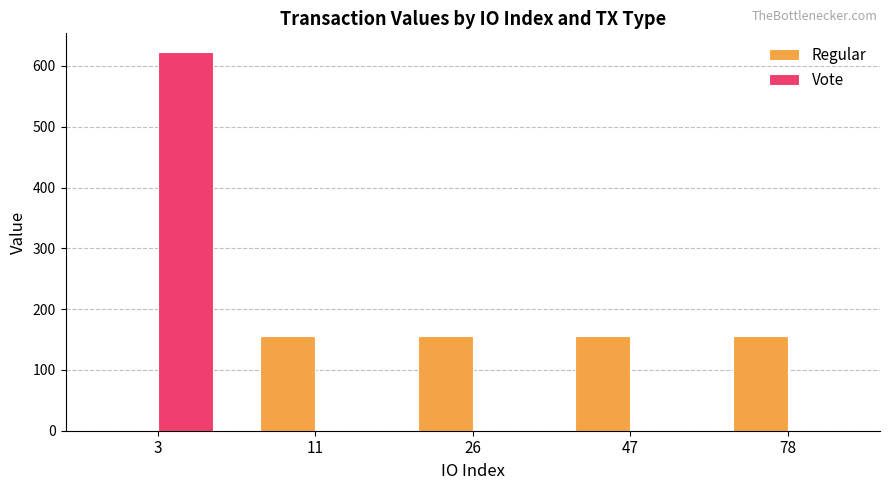

Are the bars grouped side by side (vs. stacked)?

Yes